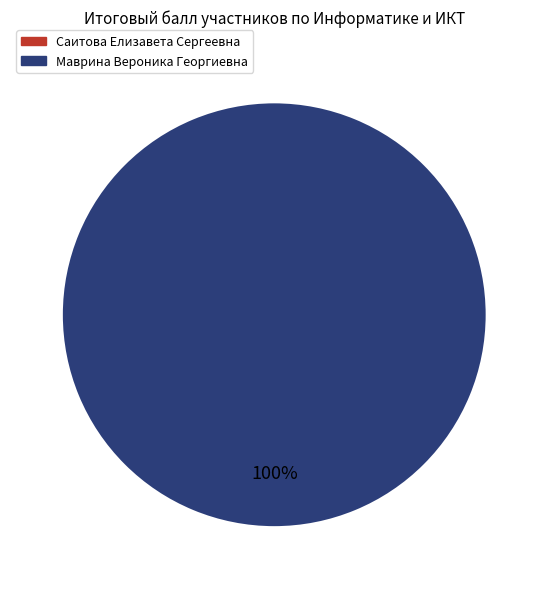

Which slice is the smallest?

Саитова Елизавета Сергеевна